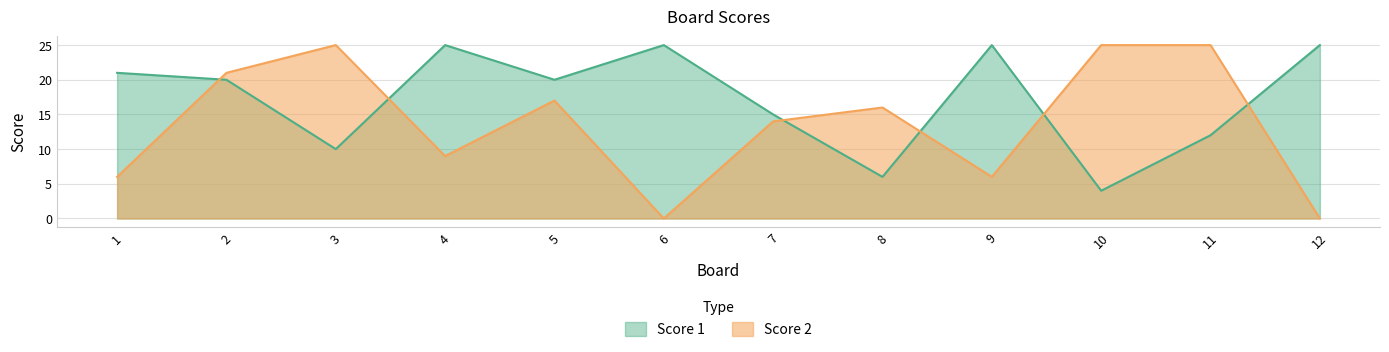

At how many categories does at least one series exceed 15?

11